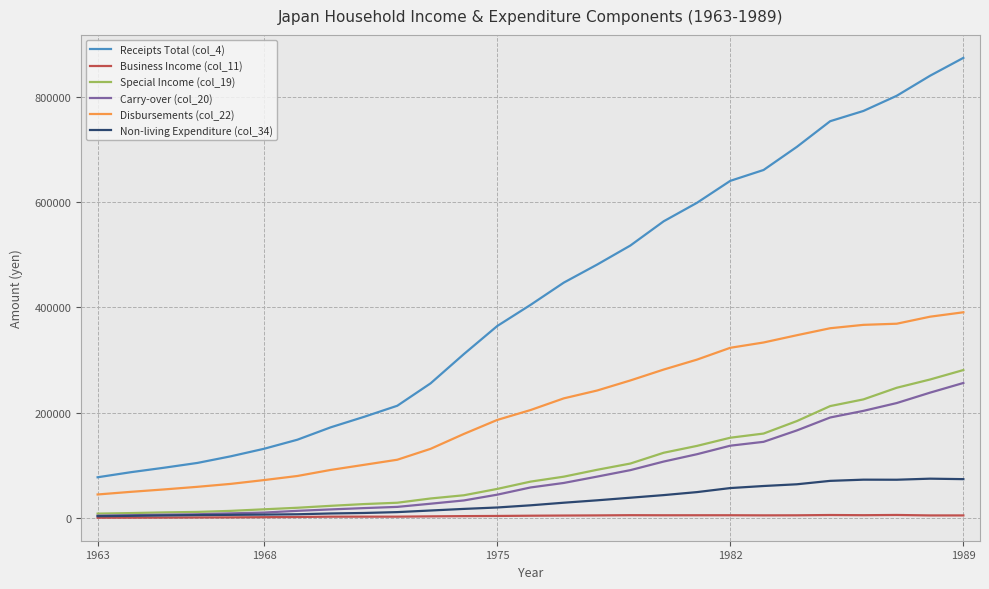

What is the greatest value displayed?

873421